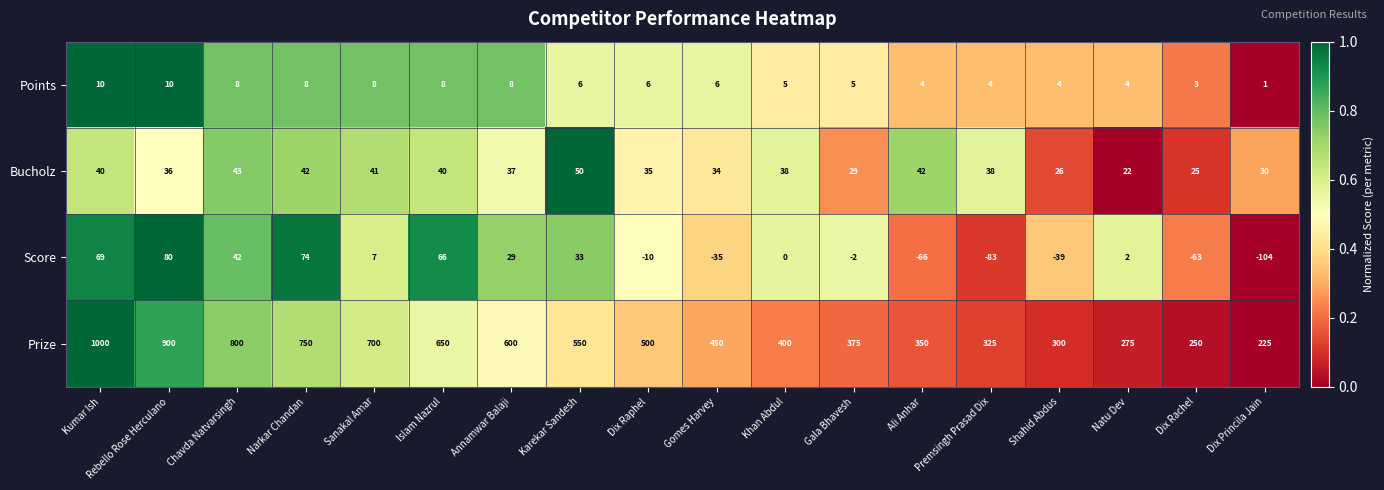

How many values in the Prize series are below 500?

9